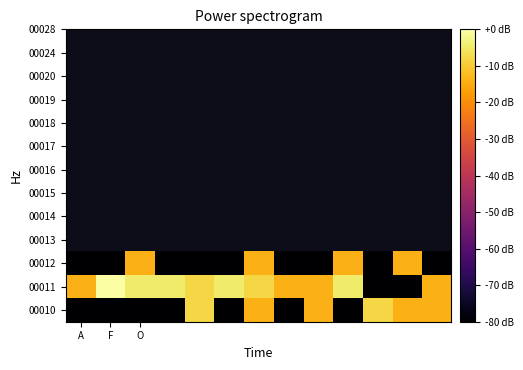

Count the number of categories in the chart.

13